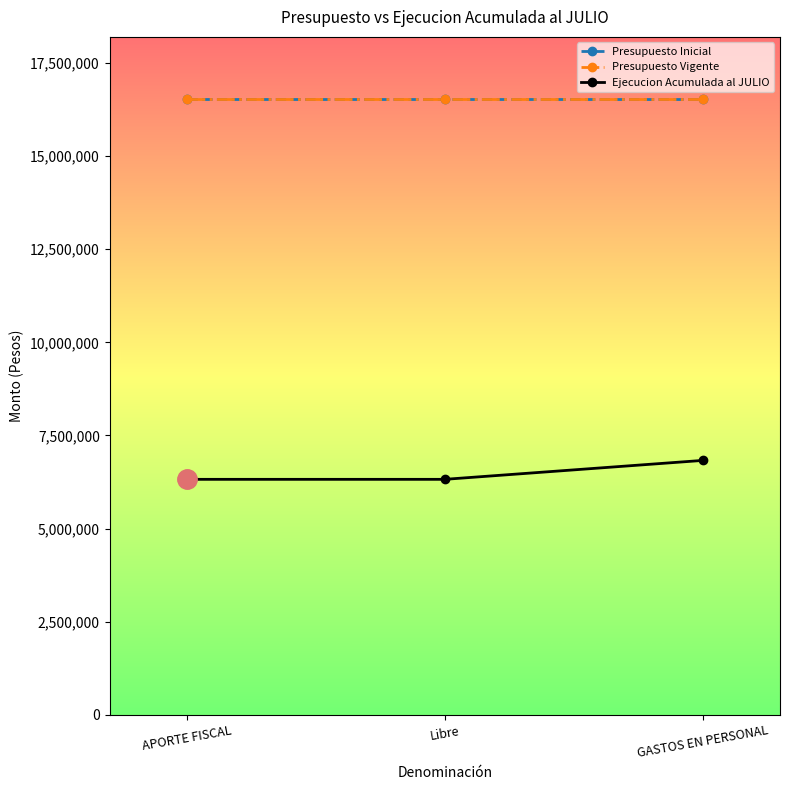

What is the sum of the Ejecucion Acumulada al JULIO values at APORTE FISCAL and GASTOS EN PERSONAL?

13153836